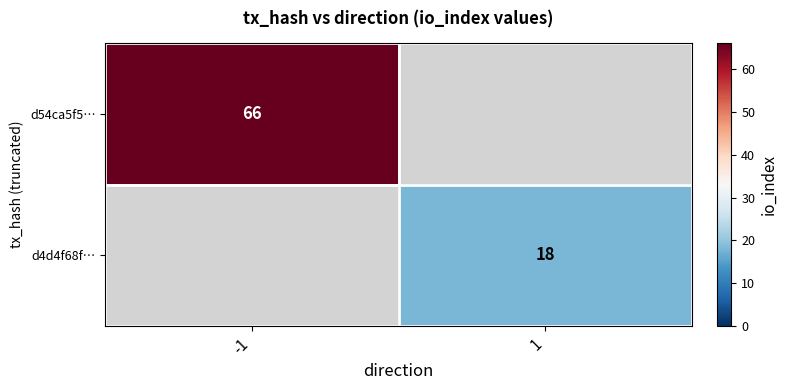

At which category does the chart reach its minimum across all series?

1